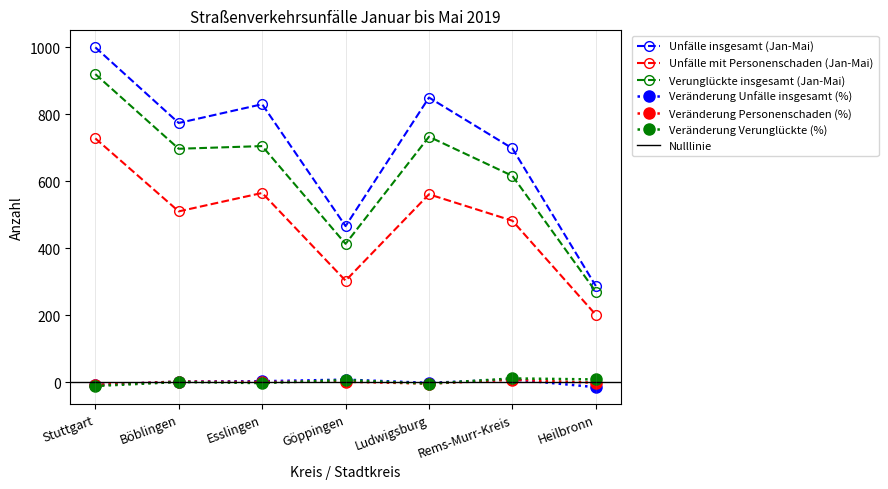

What is the average value of the Unfälle mit Personenschaden (Jan-Mai) series?

478.6